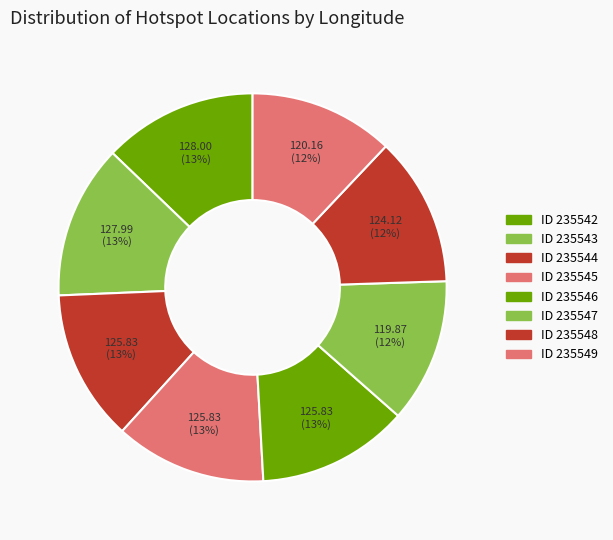

To the nearest percent, what is the average slice percentage?

12%